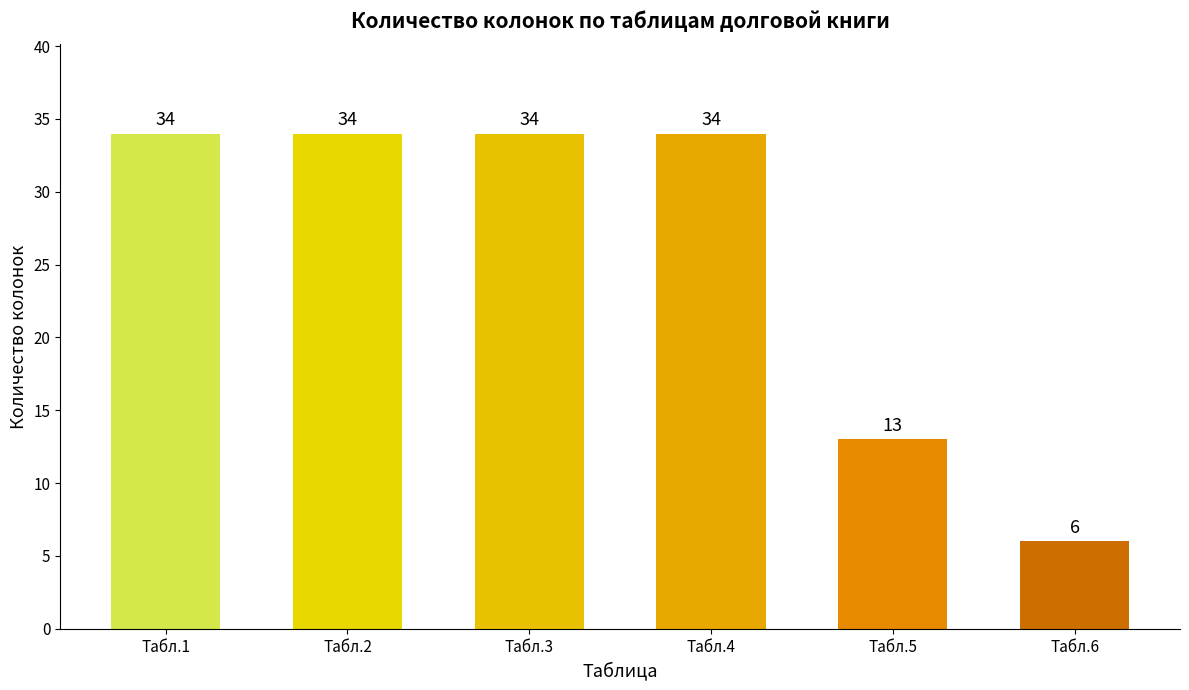

What is the maximum value shown in the chart?

34